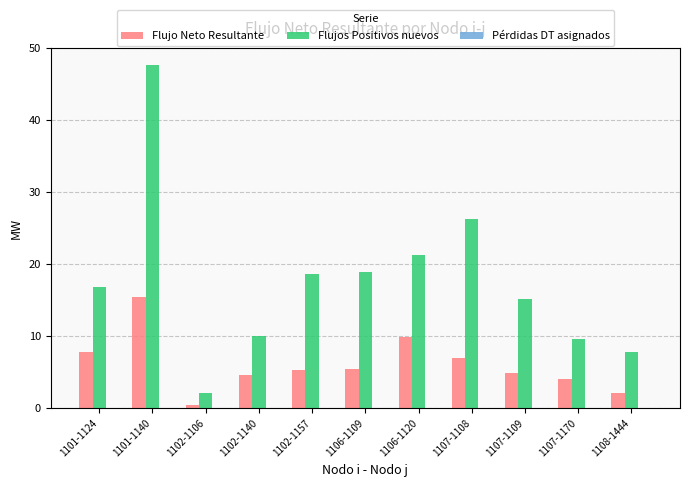

Between 1101-1124 and 1108-1444, which series saw the biggest shift?

Flujos Positivos nuevos